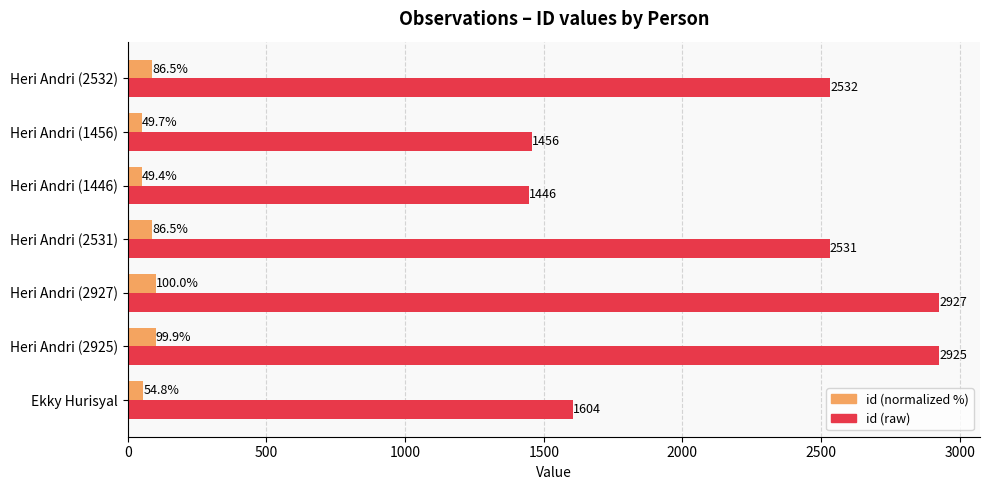

List the series in order of their peak value, lowest first.

id (normalized %), id (raw)